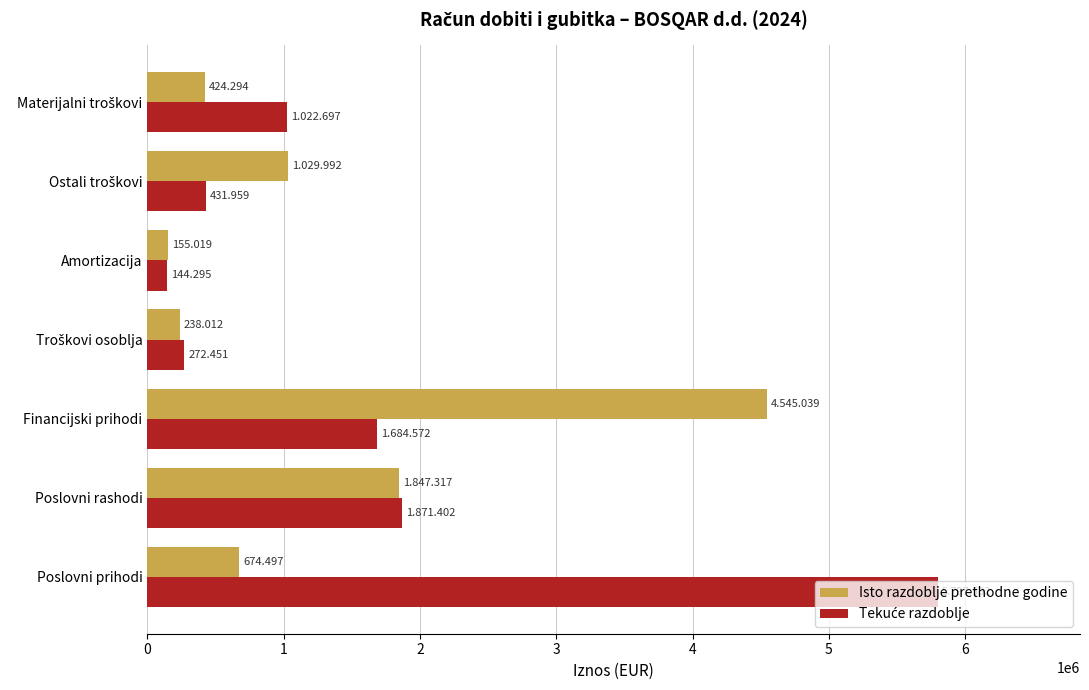

Rank the series by their maximum value, from highest to lowest.

Tekuće razdoblje, Isto razdoblje prethodne godine